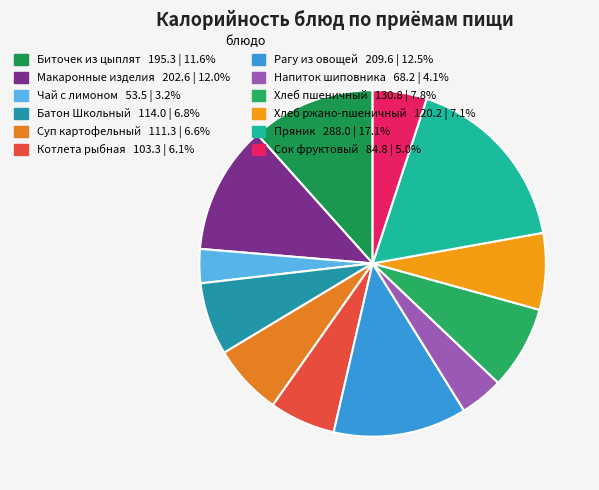

How many slices are in this pie chart?

12